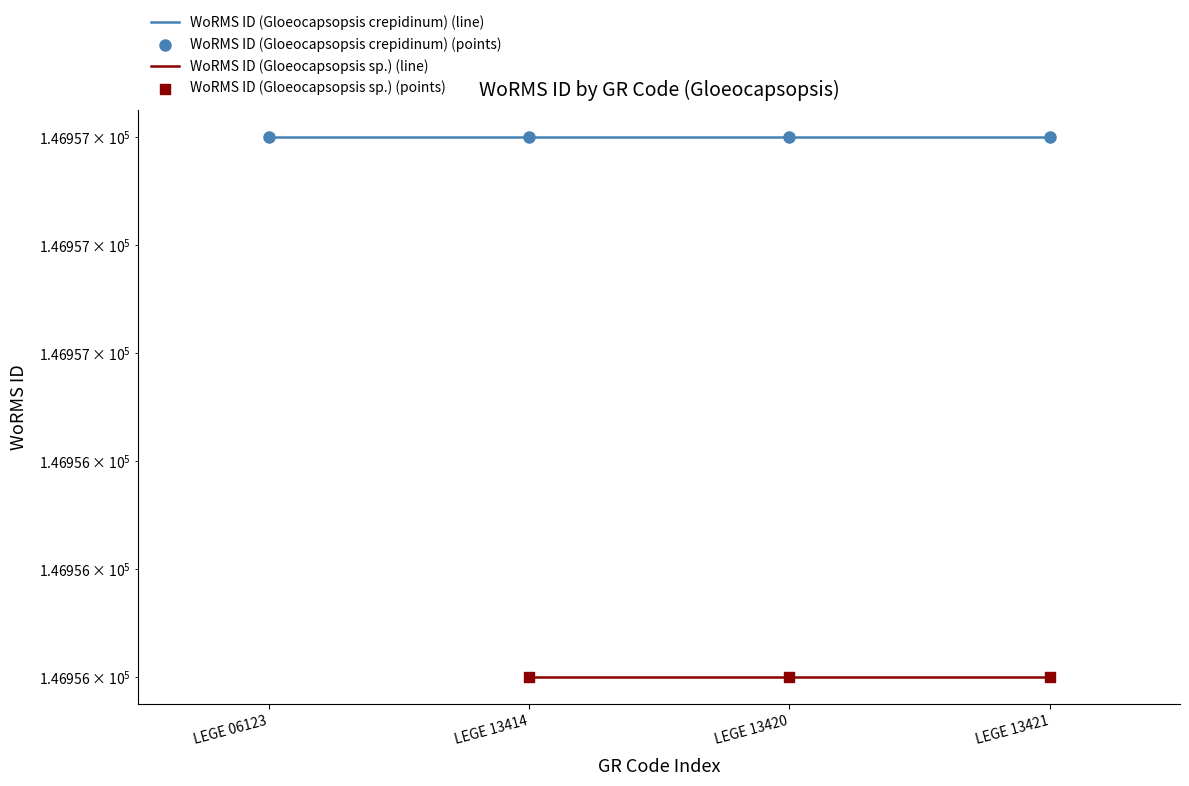

Which series has the largest total across all categories?

WoRMS ID (Gloeocapsopsis crepidinum) (line)